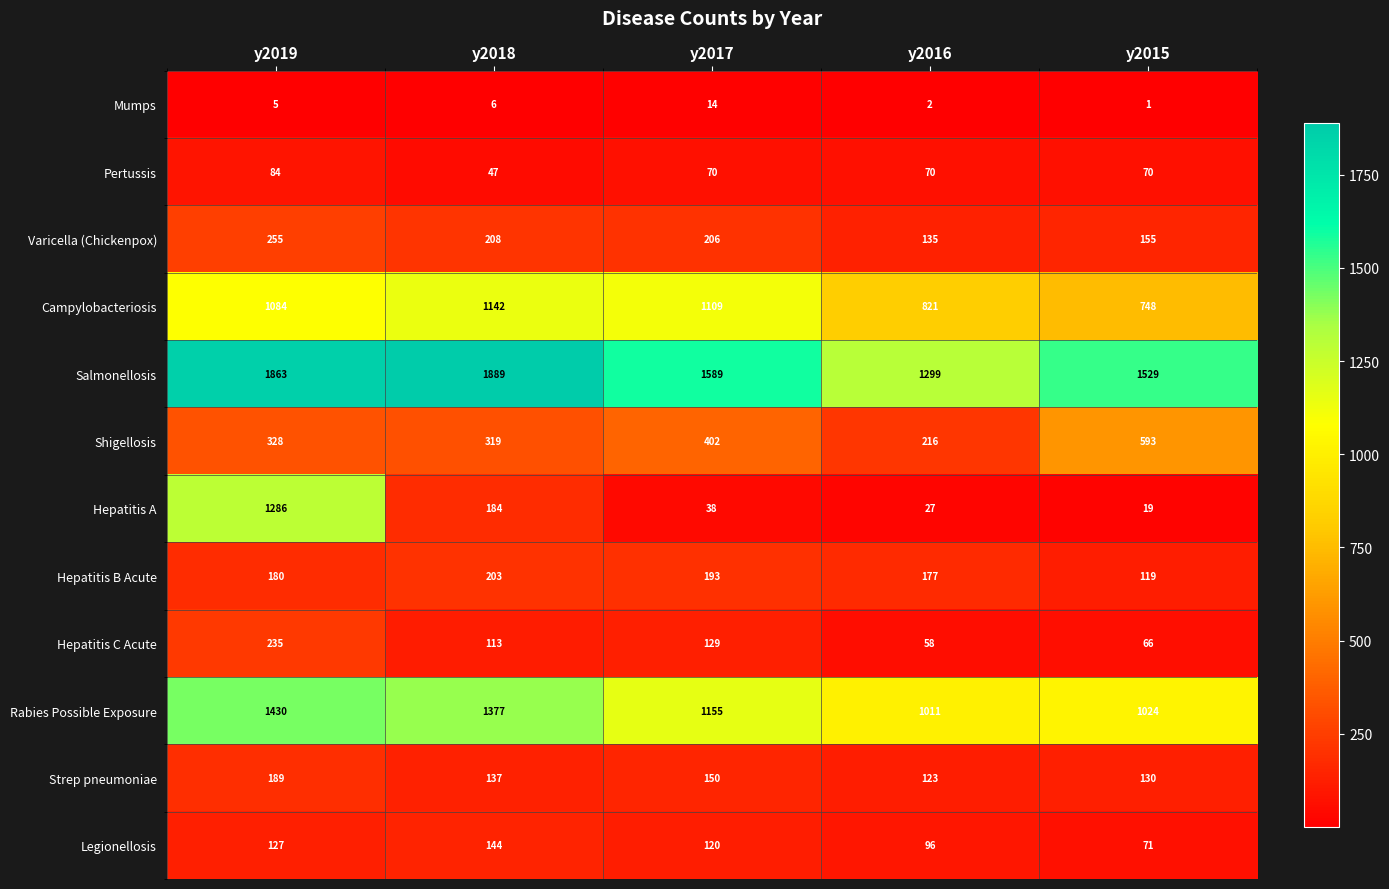

What is the spread (max minus min) of values at y2017?

1575